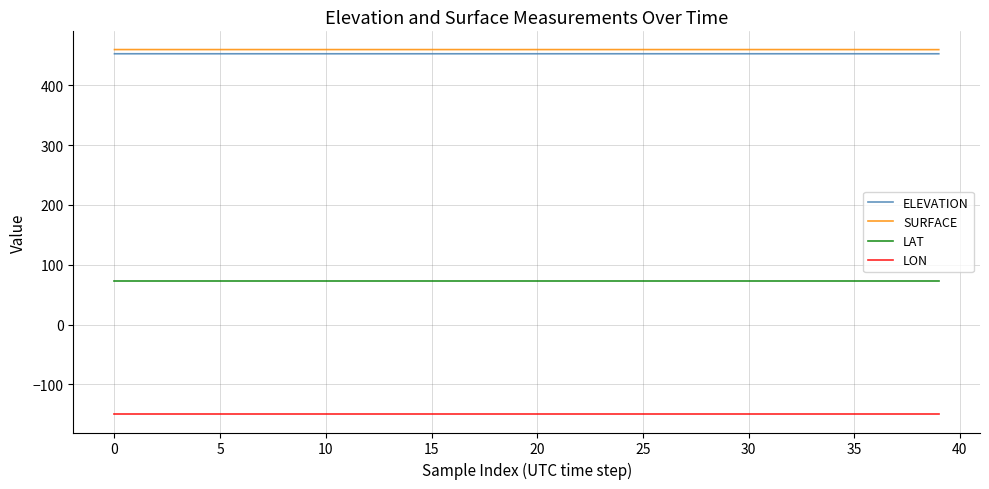

What is the lowest value of the LAT series?

73.0